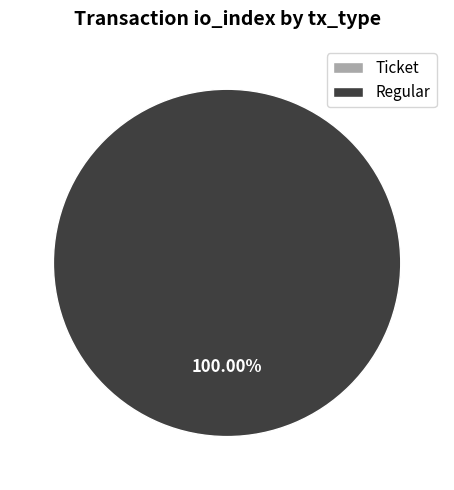

To the nearest percent, what is the difference between the largest and smallest slice percentages?

100%